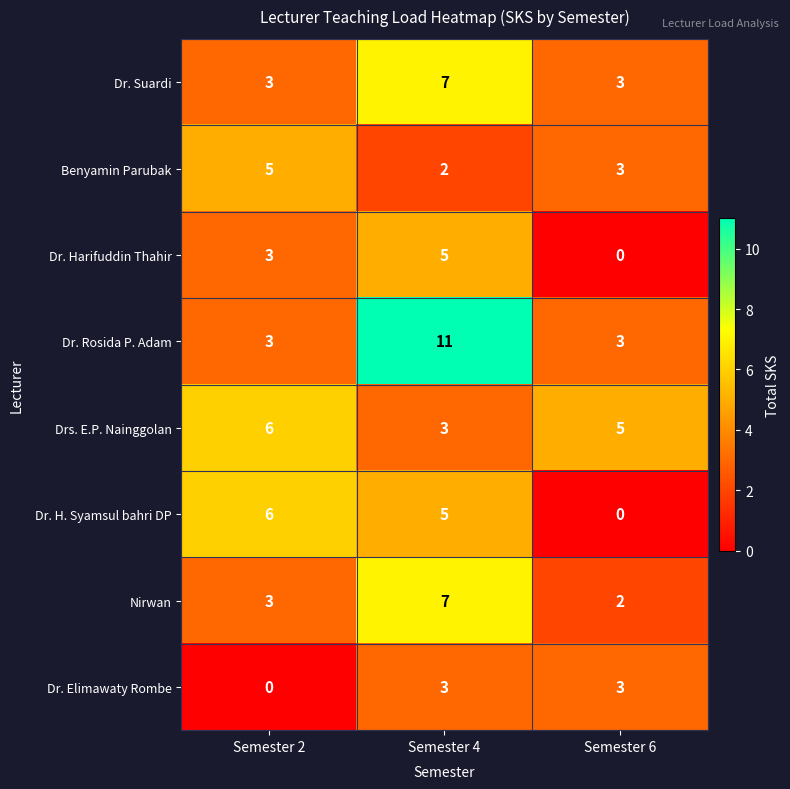

Reading left to right, what are all the values shown in this chart?

Dr. Suardi: 3	7	3
Benyamin Parubak: 5	2	3
Dr. Harifuddin Thahir: 3	5	0
Dr. Rosida P. Adam: 3	11	3
Drs. E.P. Nainggolan: 6	3	5
Dr. H. Syamsul bahri DP: 6	5	0
Nirwan: 3	7	2
Dr. Elimawaty Rombe: 0	3	3